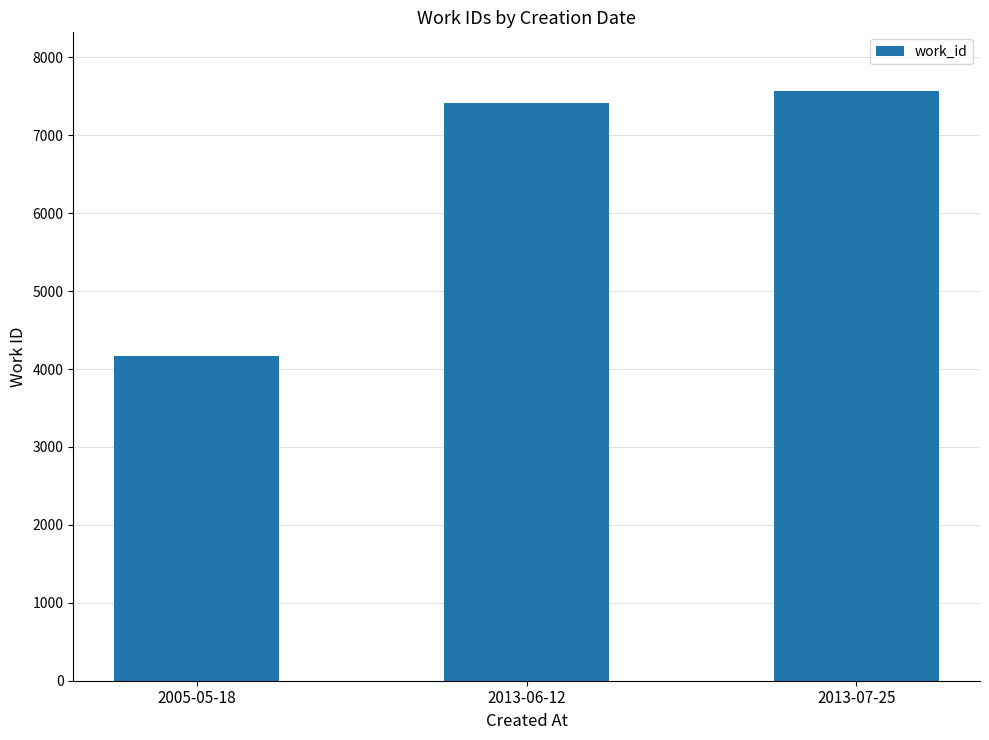

List the labels in order of value, smallest first.

2005-05-18, 2013-06-12, 2013-07-25